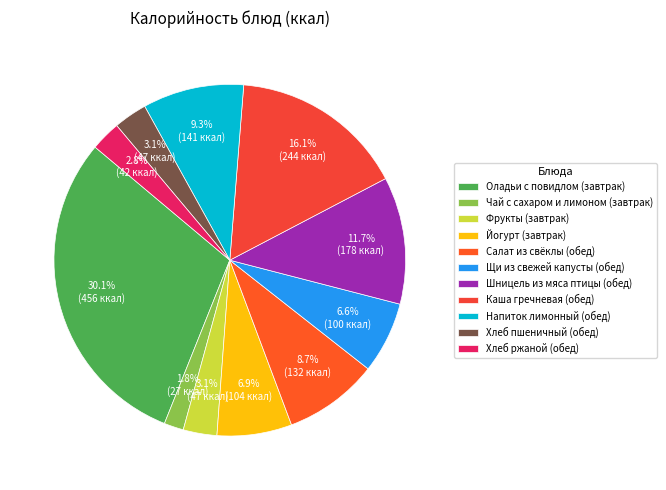

What portion of the pie excludes Шницель из мяса птицы (обед)?

88.3%